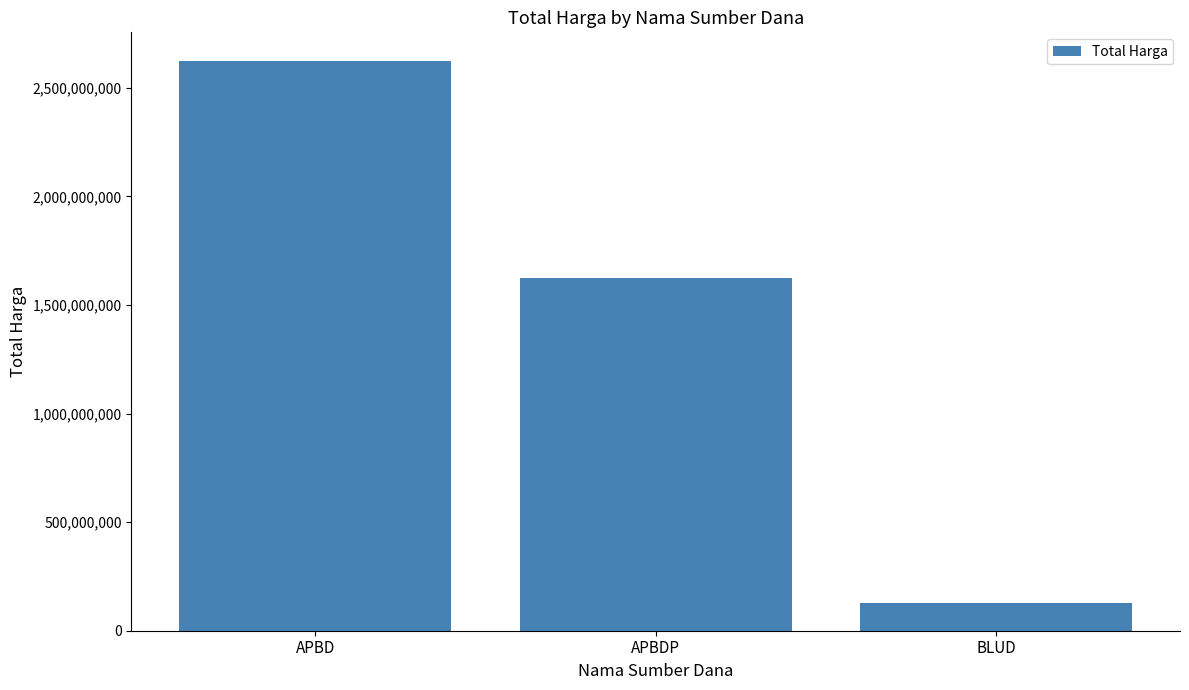

What is the value of the 3rd bar from the left?

129791000